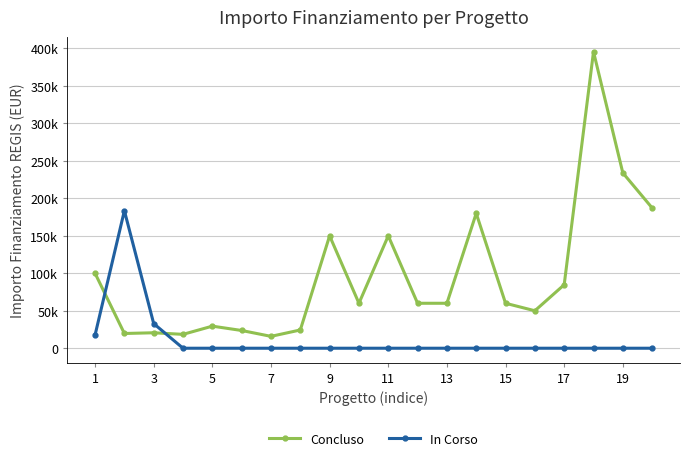

What is the greatest value displayed?

395644.9